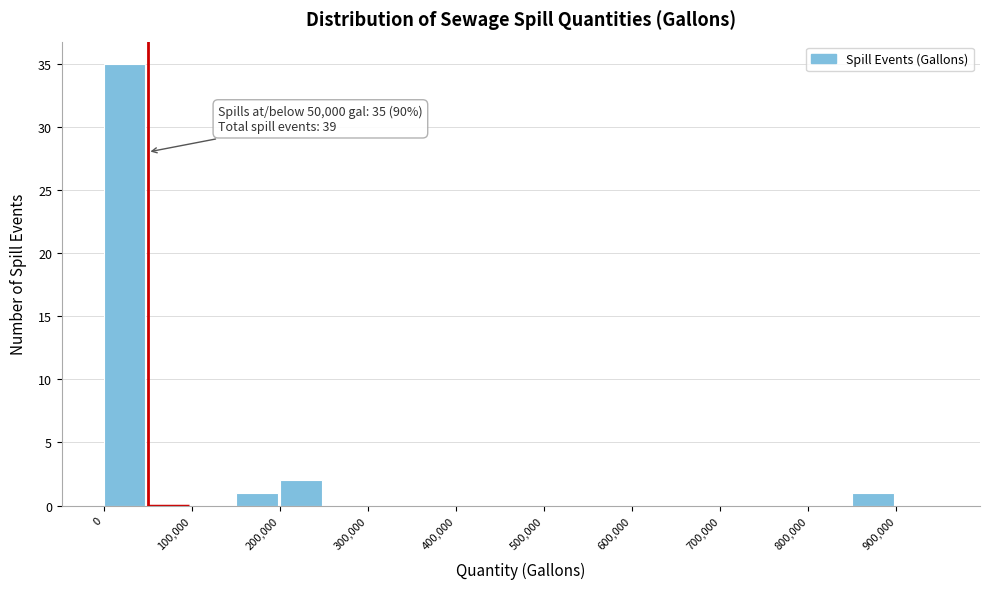

Over which range of the x-axis is the bar tallest?

0 to 50000